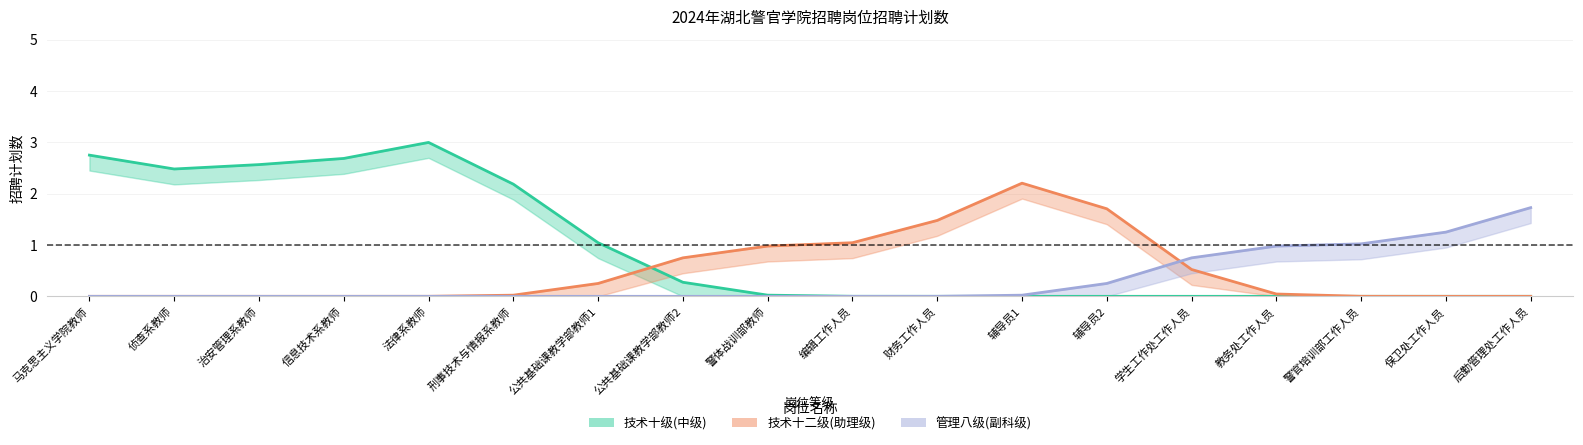

How many intersections are there between 技术十级(中级) and 技术十二级(助理级)?

1